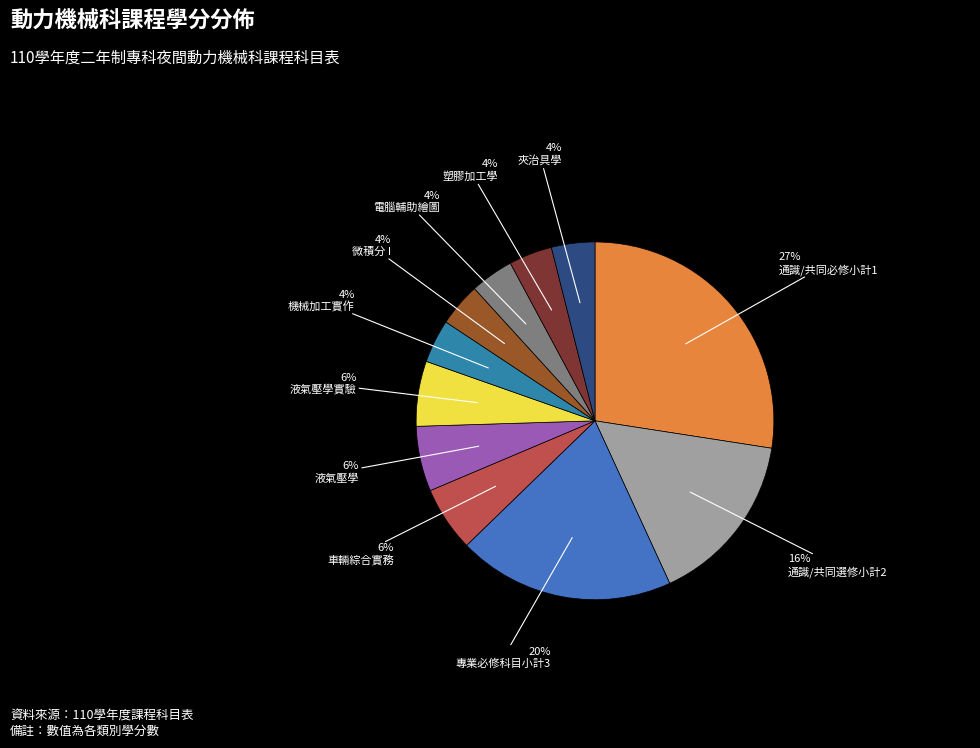

How many slices are in this pie chart?

11